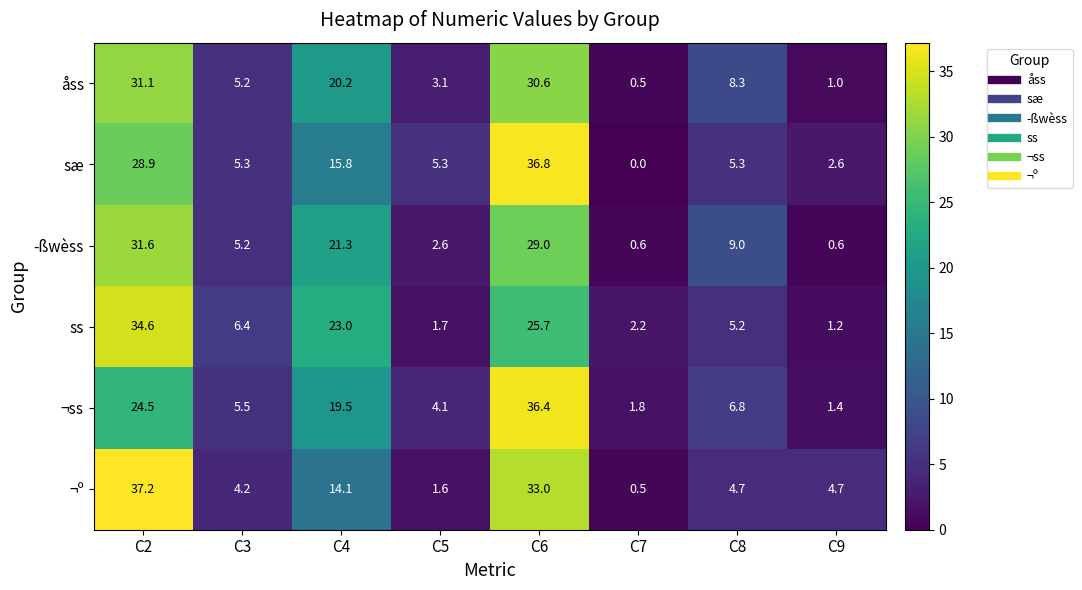

How many data points does each series have?

8